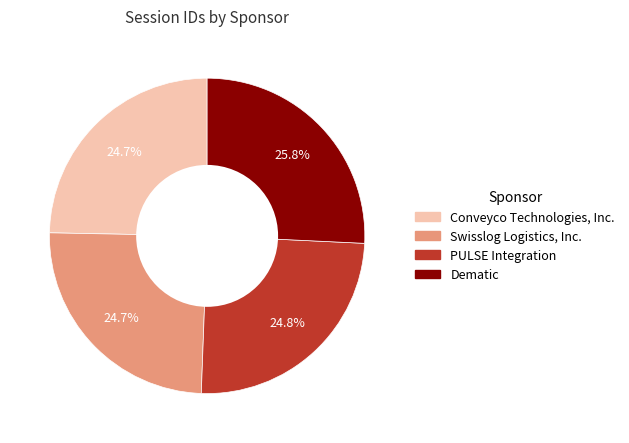

Is there a majority slice in this chart?

No